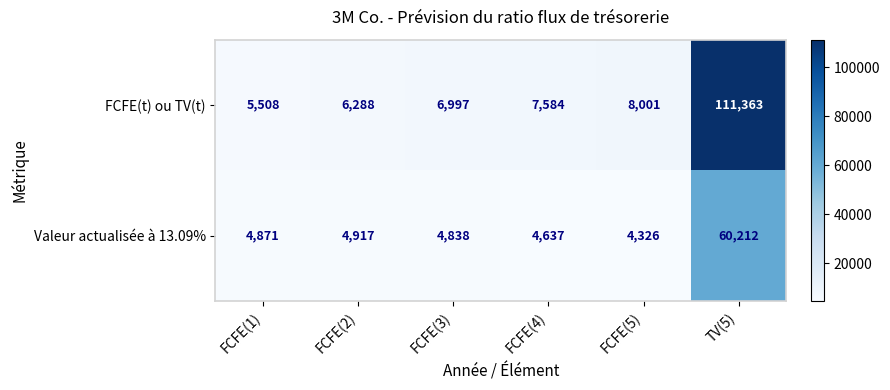

What is the difference between the FCFE(t) ou TV(t) values at FCFE(4) and FCFE(2)?

1296